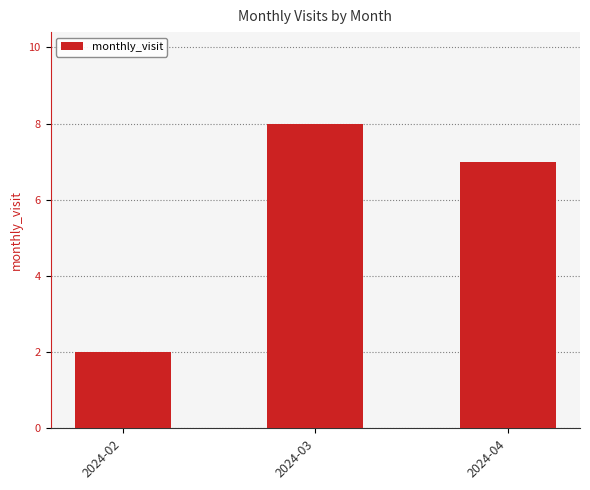

What is the smallest value displayed?

2